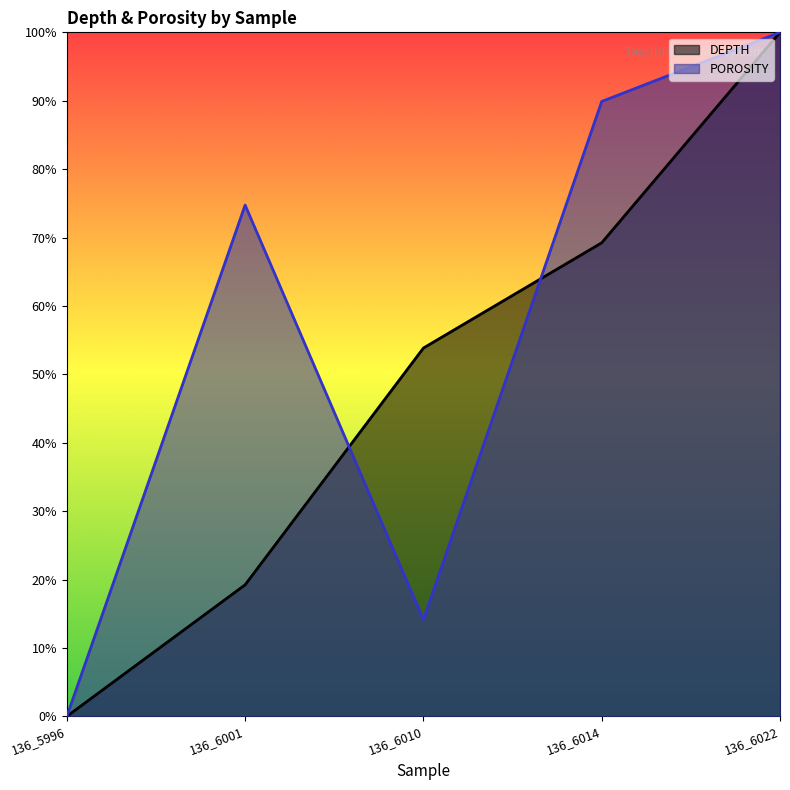

How many values in the POROSITY series exceed 0?

4